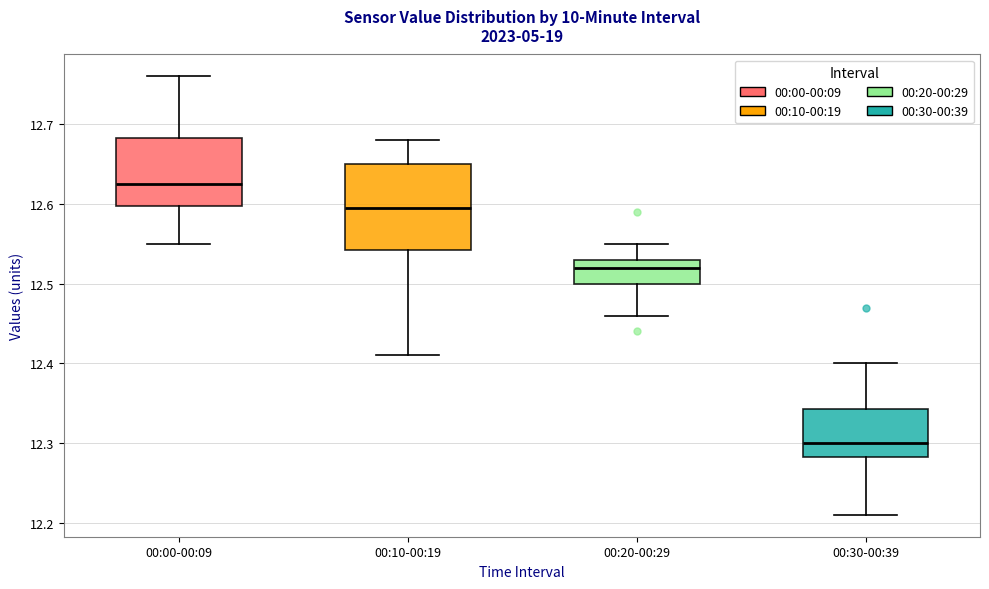

Reading left to right, read every box against the y-axis: the position of its median line, the range the box covers, and the ends of its whiskers. The values are not printed on the chart, so give them approximately, as read against the axis.

00:00-00:09: median 12.63, box 12.60 to 12.68, whiskers 12.55 to 12.76
00:10-00:19: median 12.60, box 12.54 to 12.65, whiskers 12.41 to 12.68
00:20-00:29: median 12.52, box 12.50 to 12.53, whiskers 12.46 to 12.55
00:30-00:39: median 12.30, box 12.28 to 12.34, whiskers 12.21 to 12.40